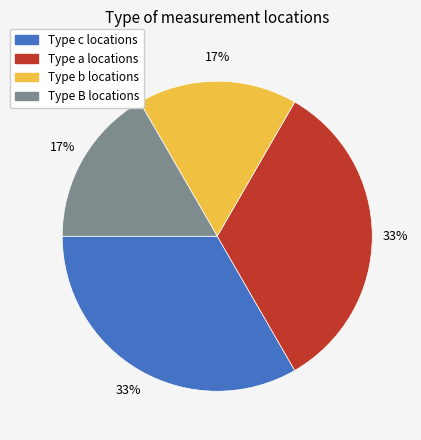

To the nearest percent, what portion does Type b locations represent?

17%